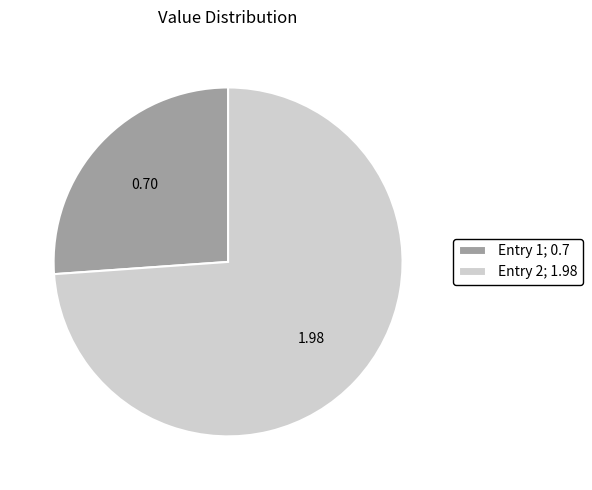

Which has a higher value, Entry 1; 0.7 or Entry 2; 1.98?

Entry 2; 1.98